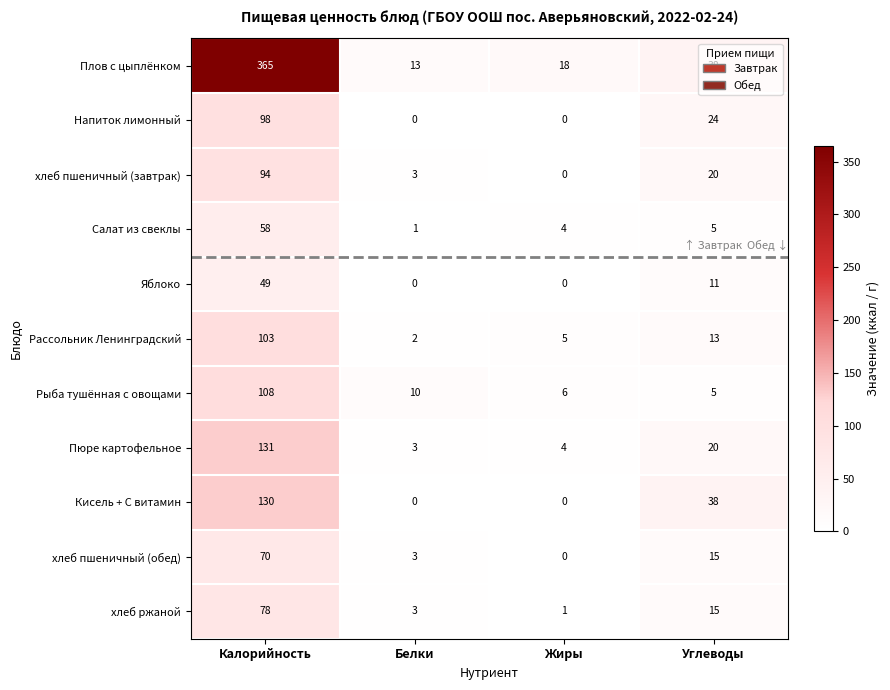

What is the difference between the хлеб ржаной values at Углеводы and Белки?

12